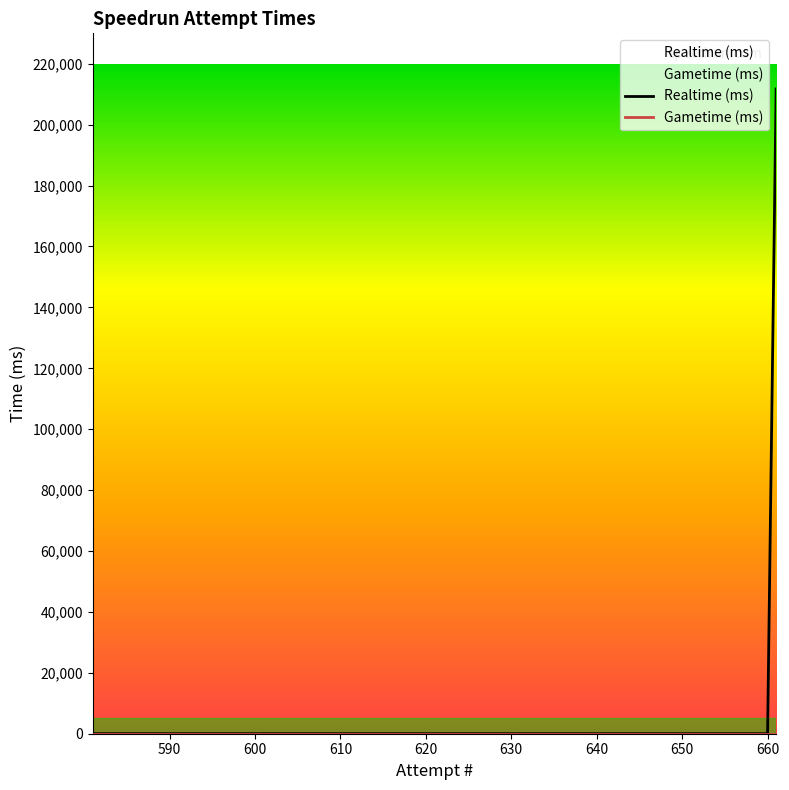

At 650, list the series in order from smallest to largest.

Realtime (ms), Gametime (ms)